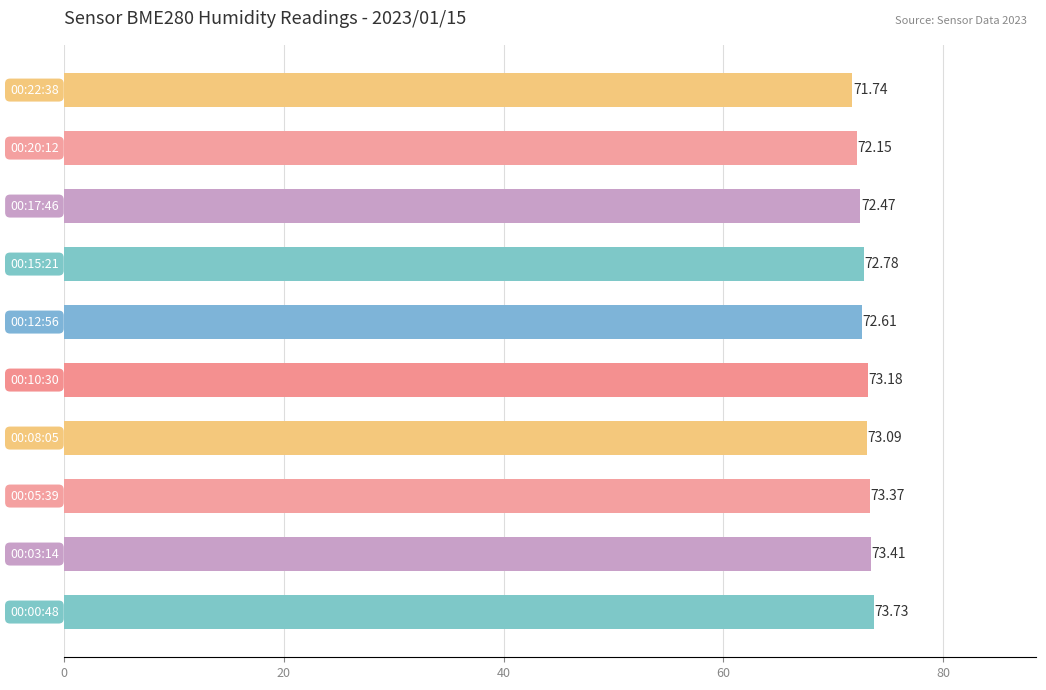

Count the number of values greater than 73.

5